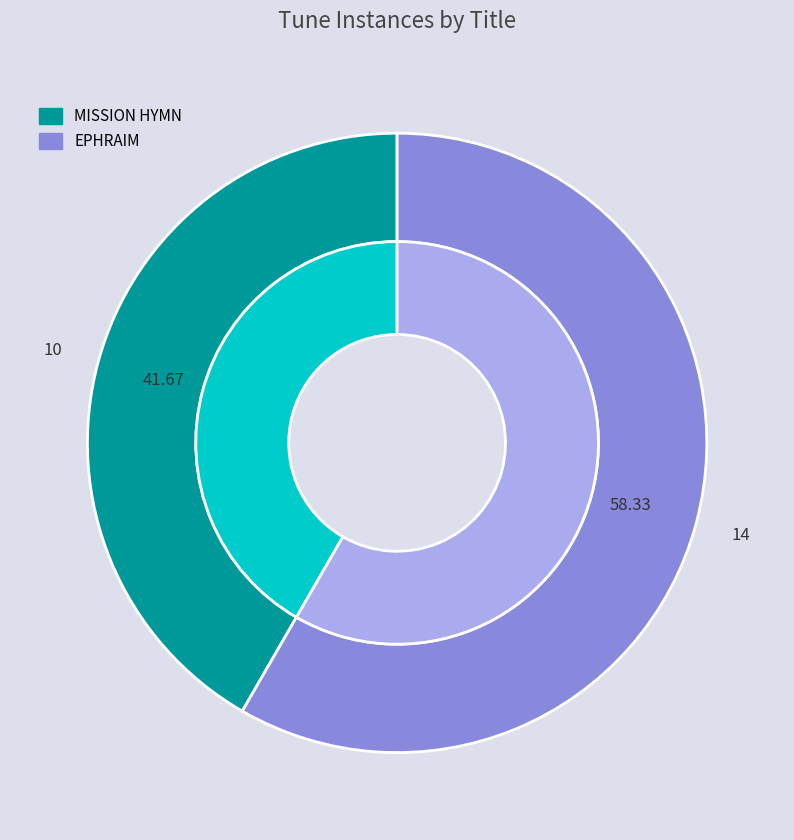

Is there a majority slice in this chart?

Yes